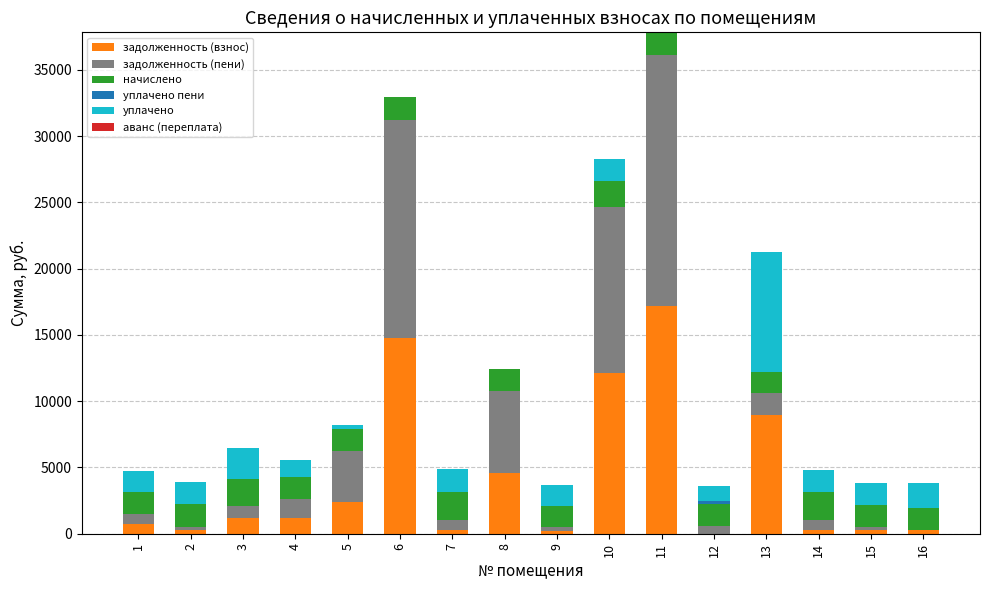

What is the total value across all series at 1?

4703.3